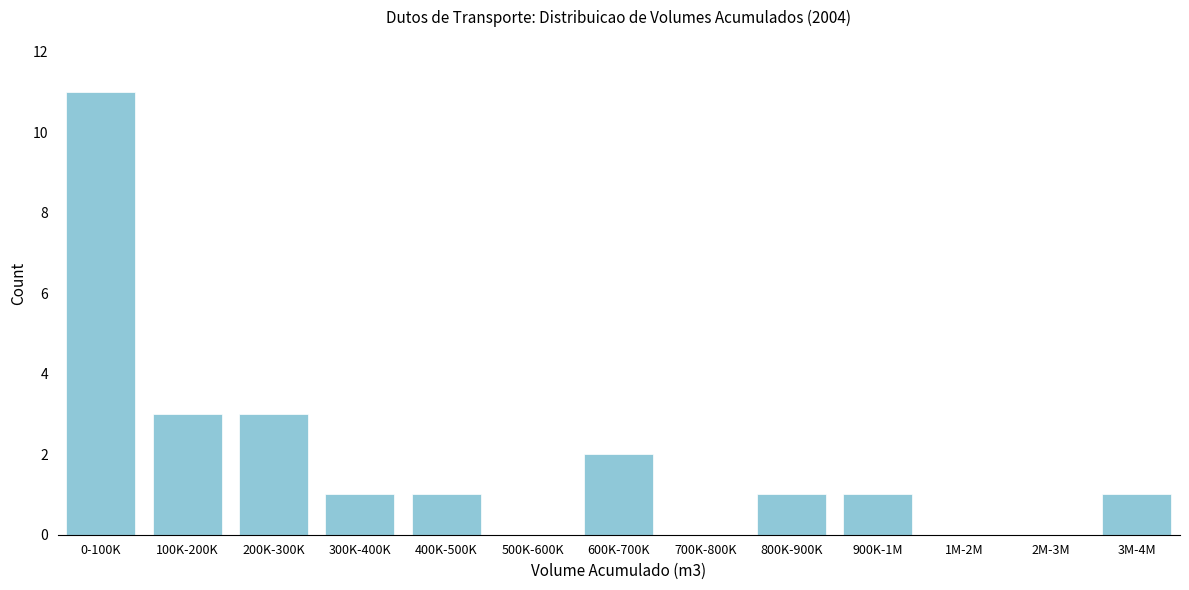

Reading left to right, what are all the values shown in this chart?

0-100K=11	100K-200K=3	200K-300K=3	300K-400K=1	400K-500K=1	500K-600K=0	600K-700K=2	700K-800K=0	800K-900K=1	900K-1M=1	1M-2M=0	2M-3M=0	3M-4M=1